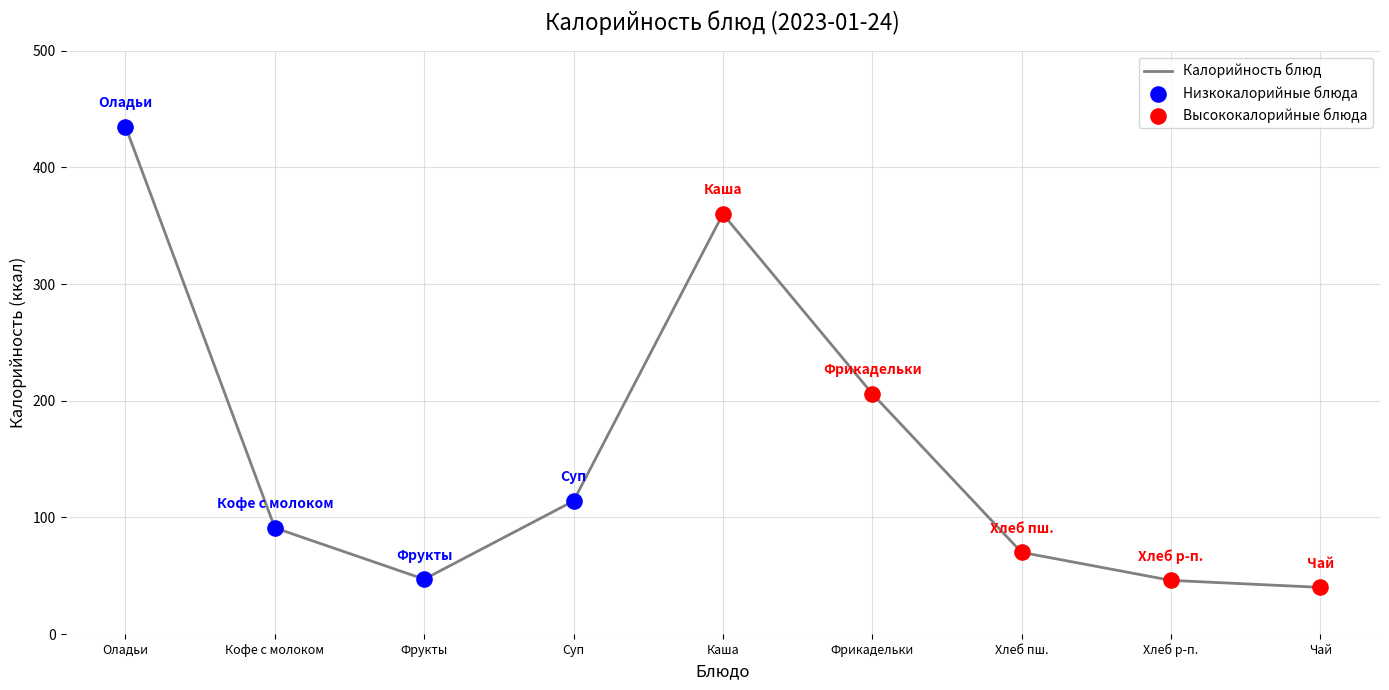

What is the change in value from Каша to Фрикадельки?

-154